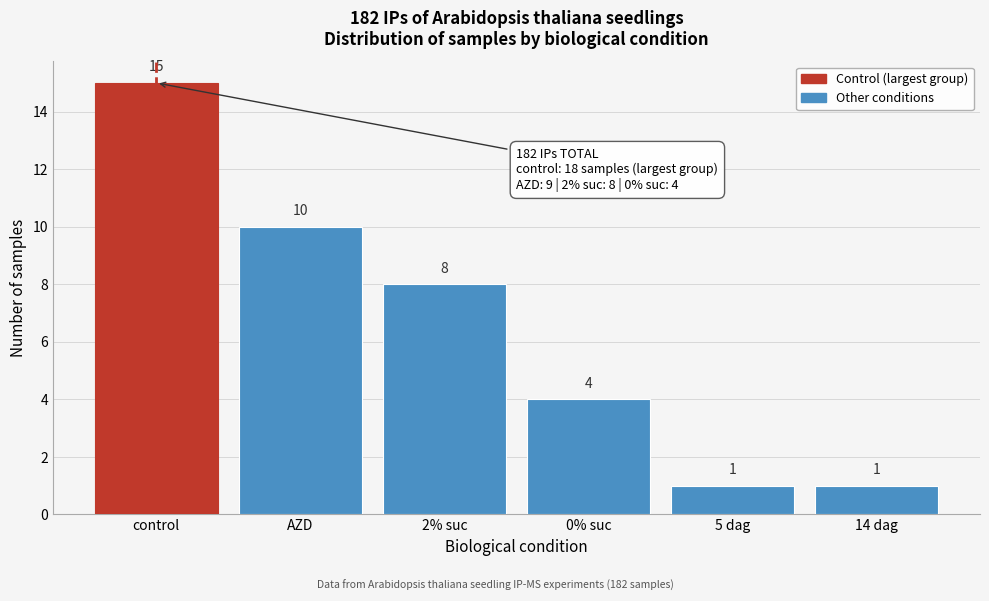

Reading right to left, what are all the values shown in this chart?

14 dag=1	5 dag=1	0% suc=4	2% suc=8	AZD=10	control=15